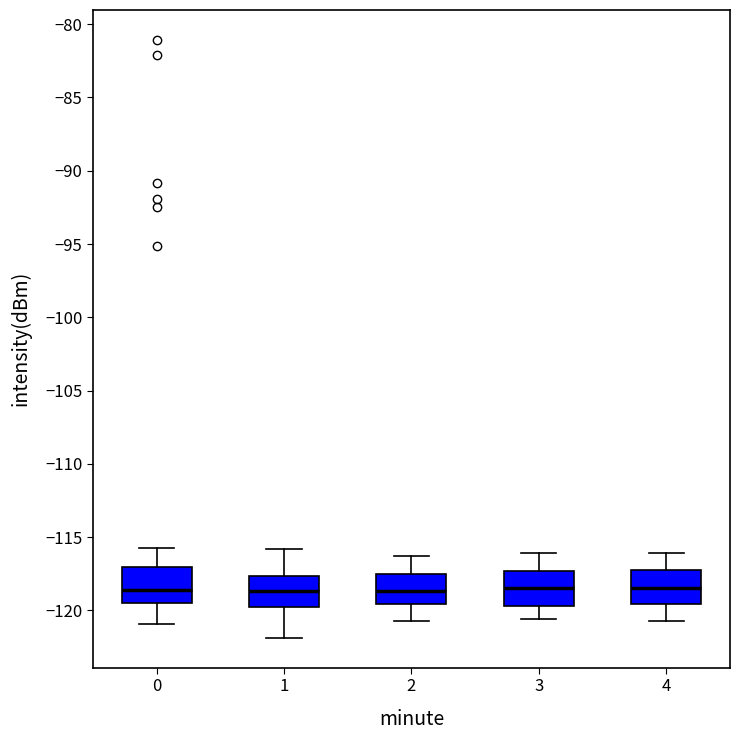

Reading left to right, read every box against the y-axis: the position of its median line, the range the box covers, and the ends of its whiskers. The values are not printed on the chart, so give them approximately, as read against the axis.

0: median -118.5, box -119.5 to -117.0, whiskers -121.0 to -115.5
1: median -118.5, box -120.0 to -117.5, whiskers -122.0 to -116.0
2: median -118.5, box -119.5 to -117.5, whiskers -120.5 to -116.5
3: median -118.5, box -119.5 to -117.5, whiskers -120.5 to -116.0
4: median -118.5, box -119.5 to -117.5, whiskers -120.5 to -116.0